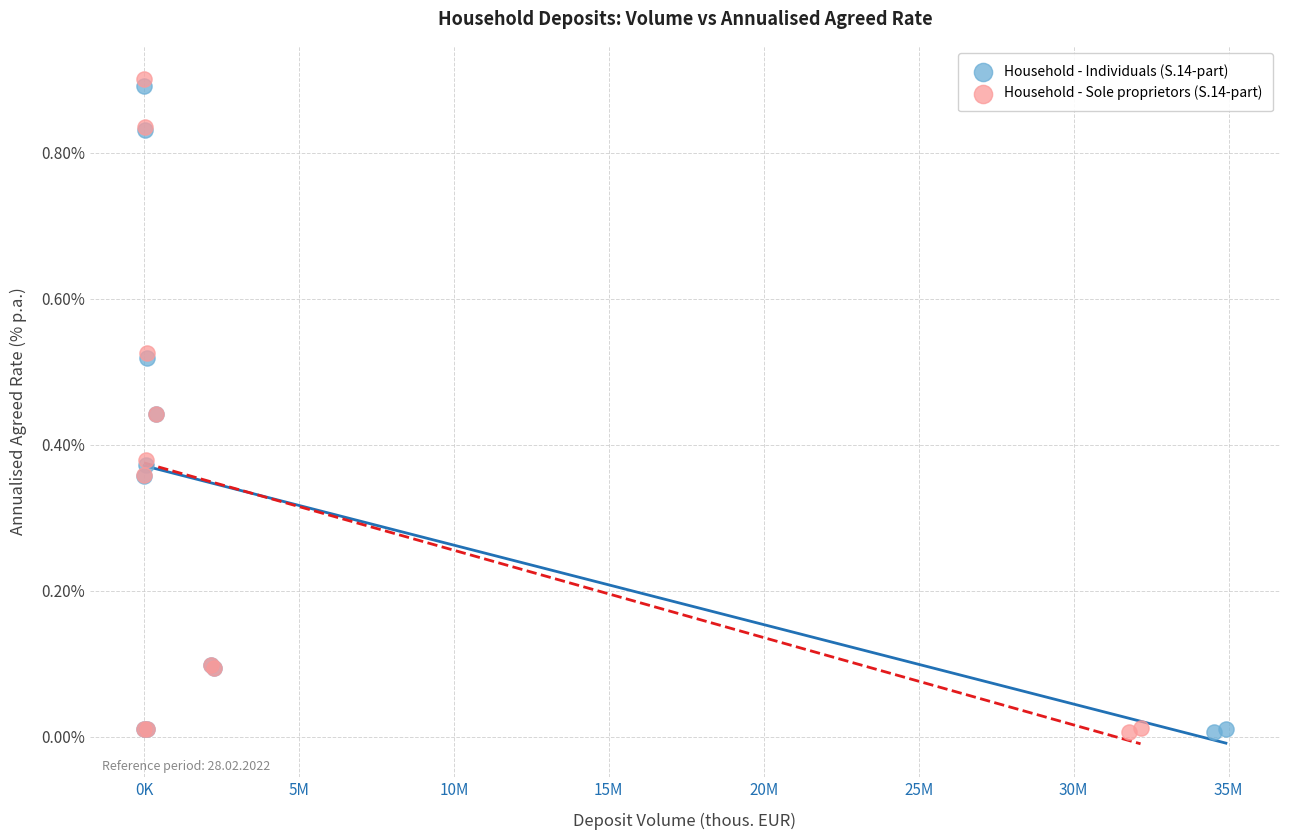

Which series has the widest spread of Y values?

Household - Sole proprietors (S.14-part)